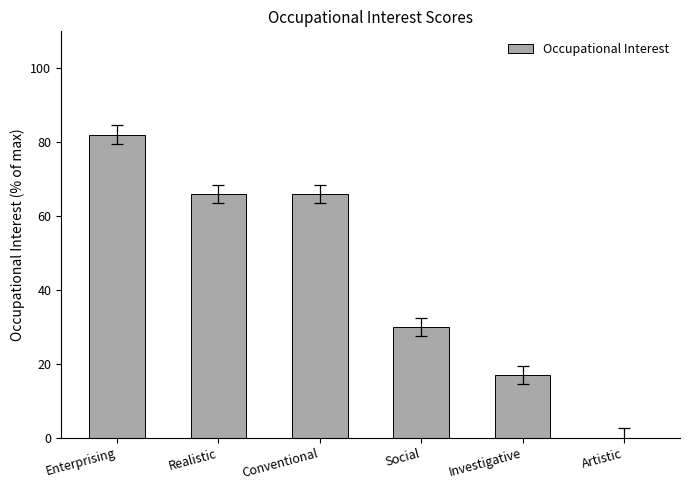

At which label is the value closest to 41?

Social